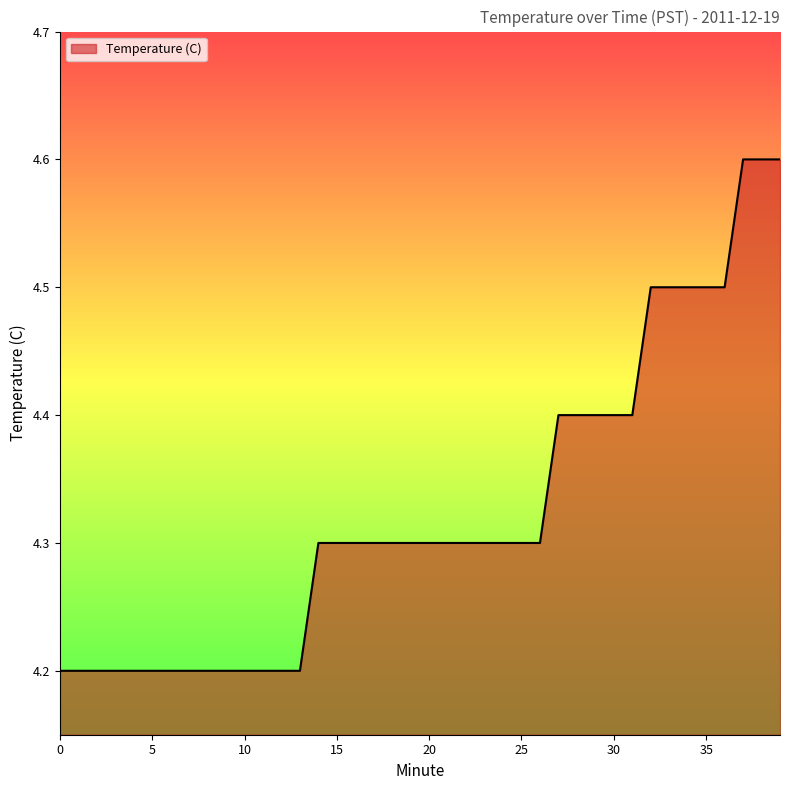

What is the minimum value shown in the chart?

4.2